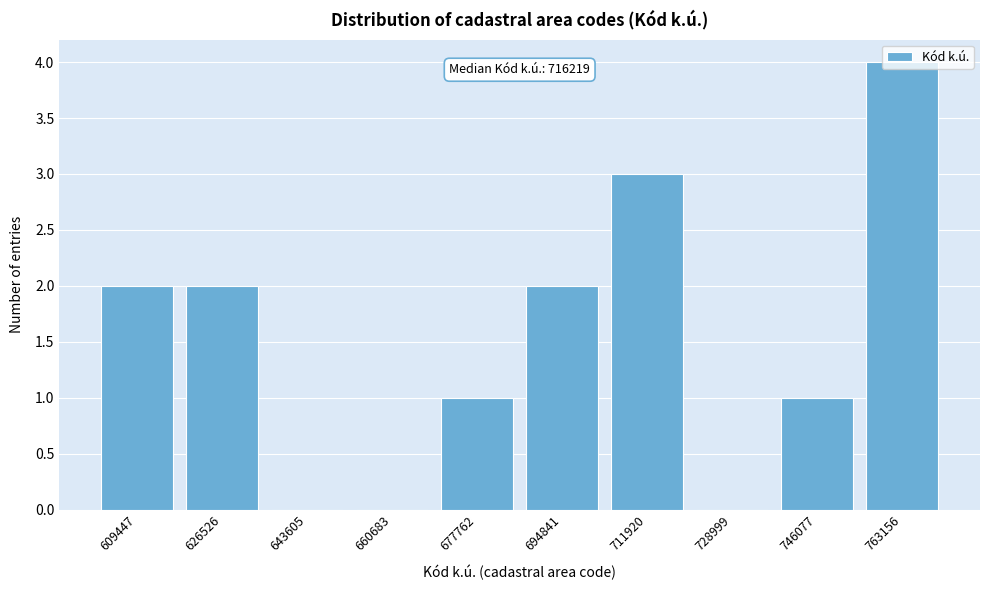

What is the ratio of the value at 746077 to the value at 694841?

0.5